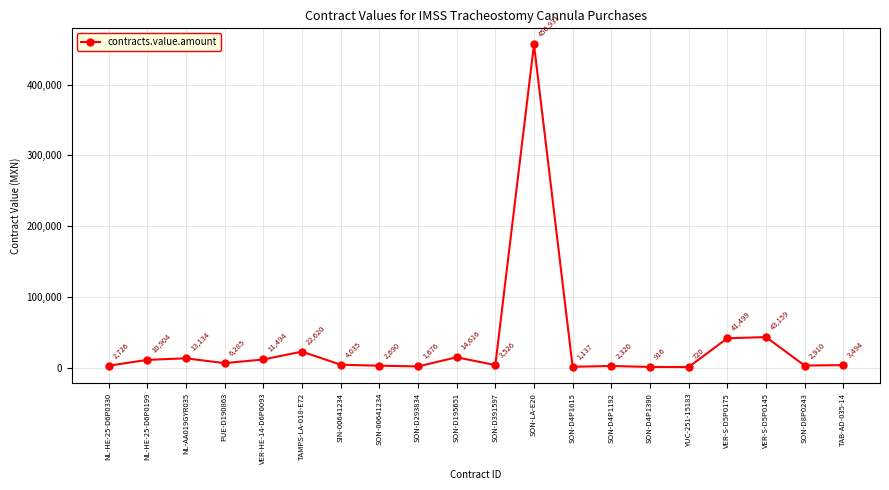

How many interior local valleys (lower than both neighbors) does the data have?

6